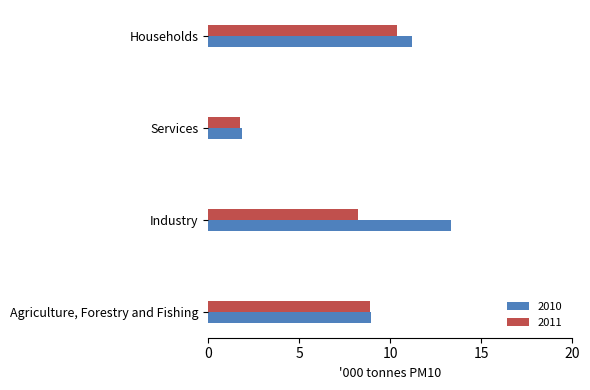

Read the 2011 value at Agriculture, Forestry and Fishing.

8.9